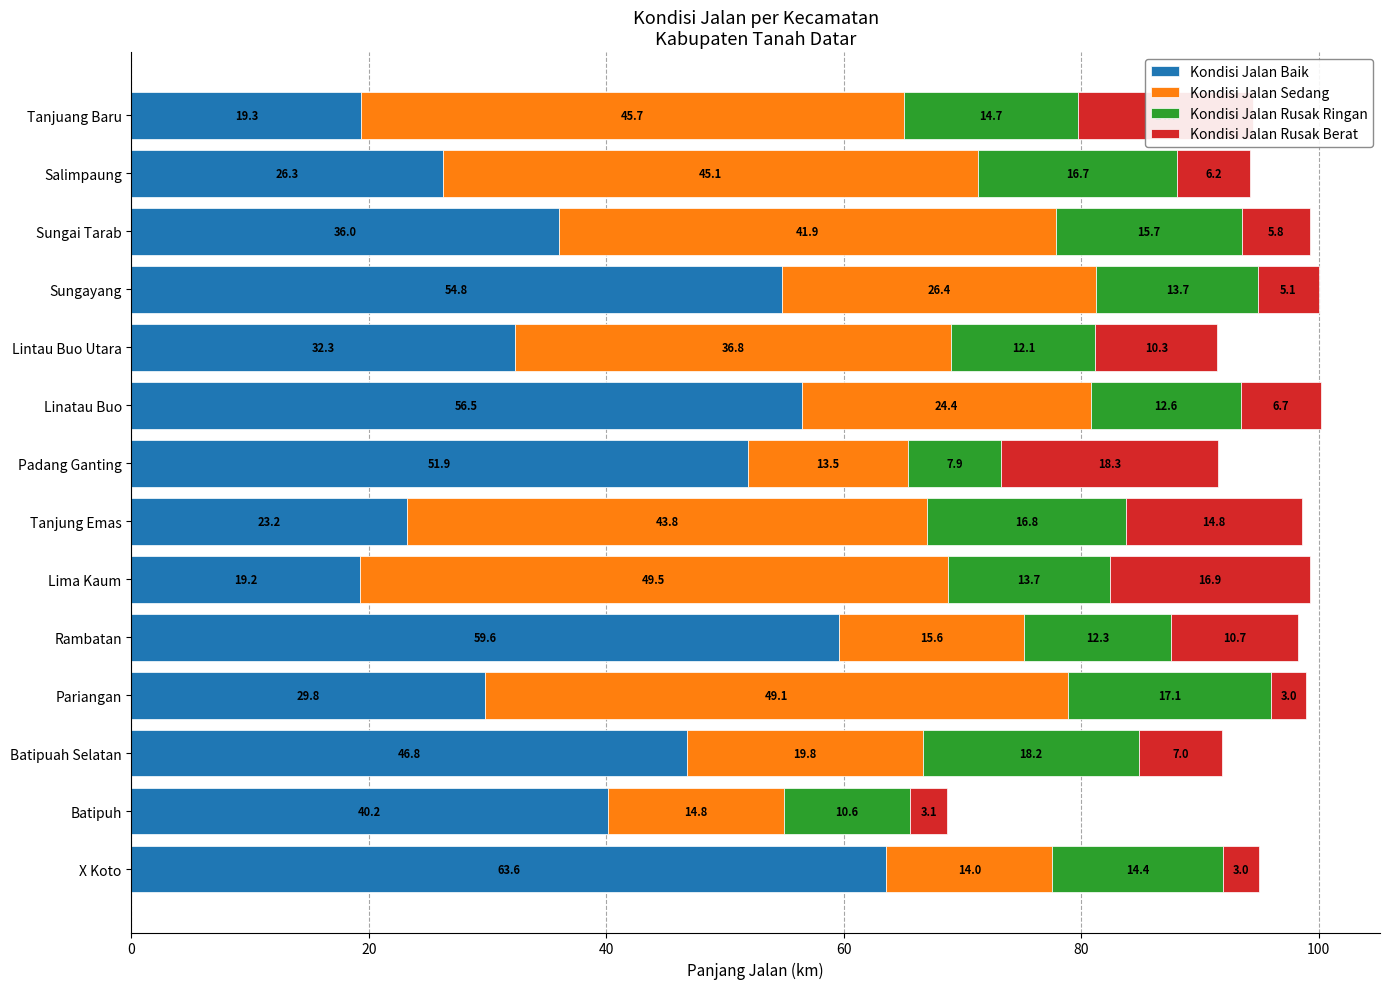

True or false: Kondisi Jalan Baik has a value of 15.8 at Pariangan.

False